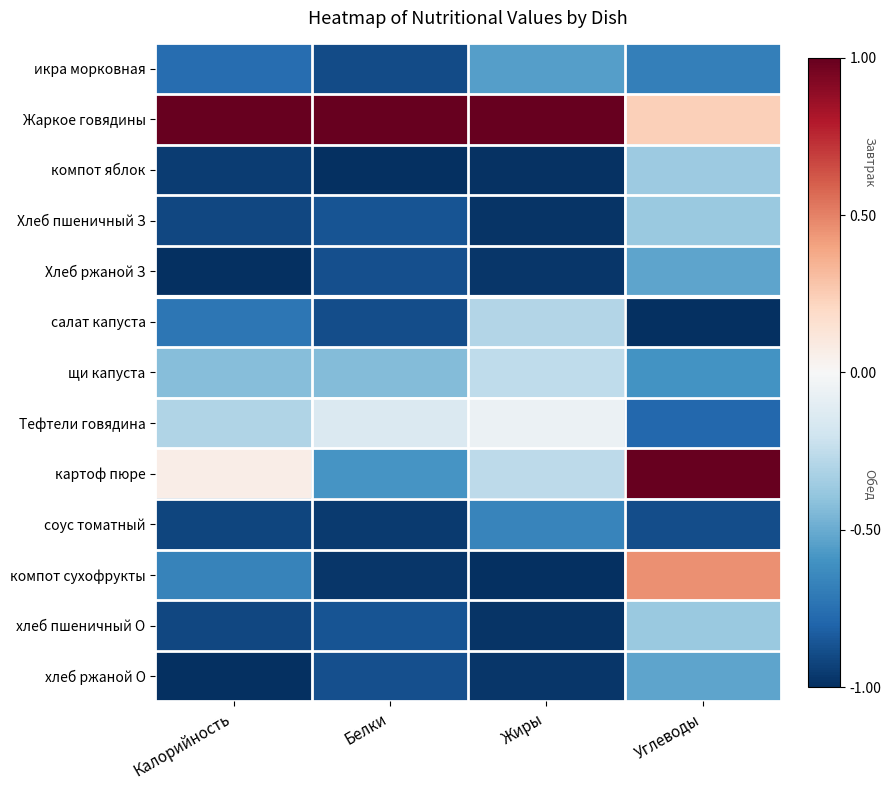

What is the total value across all series at Углеводы?

-4.4